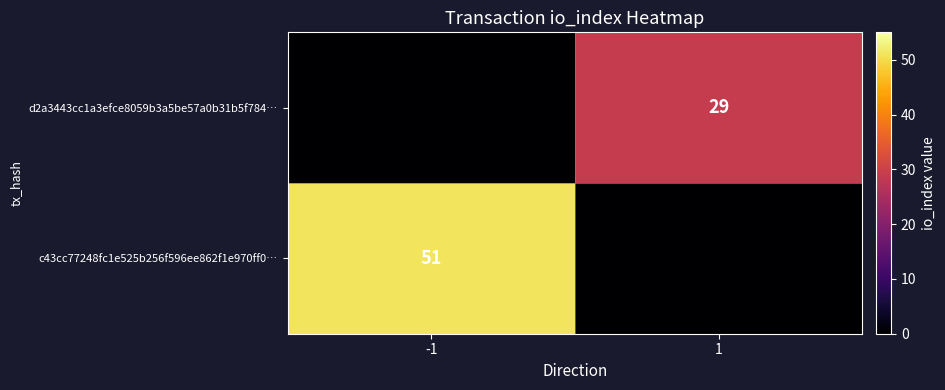

Is the value of d2a3443cc1a3efce8059b3a5be57a0b31b5f784… at 1 greater than the value of c43cc77248fc1e525b256f596ee862f1e970ff0… at -1?

No